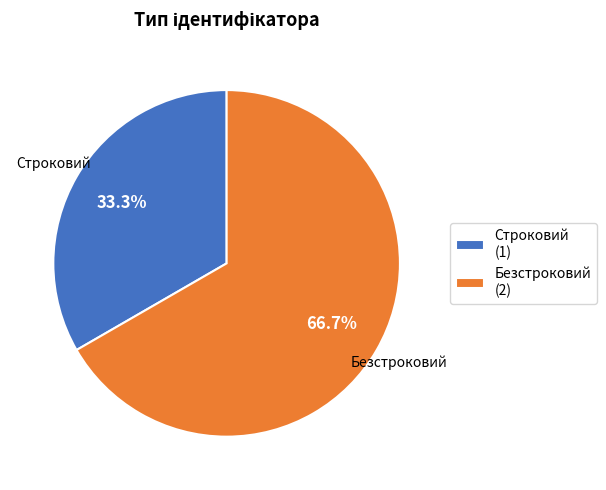

What is the total percentage of Строковий and Безстроковий?

100.0%